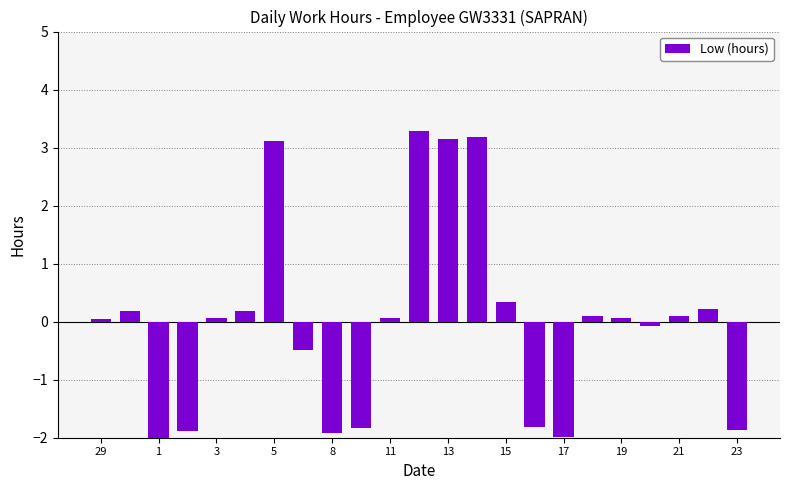

Between 18 and 19, which is larger?

18